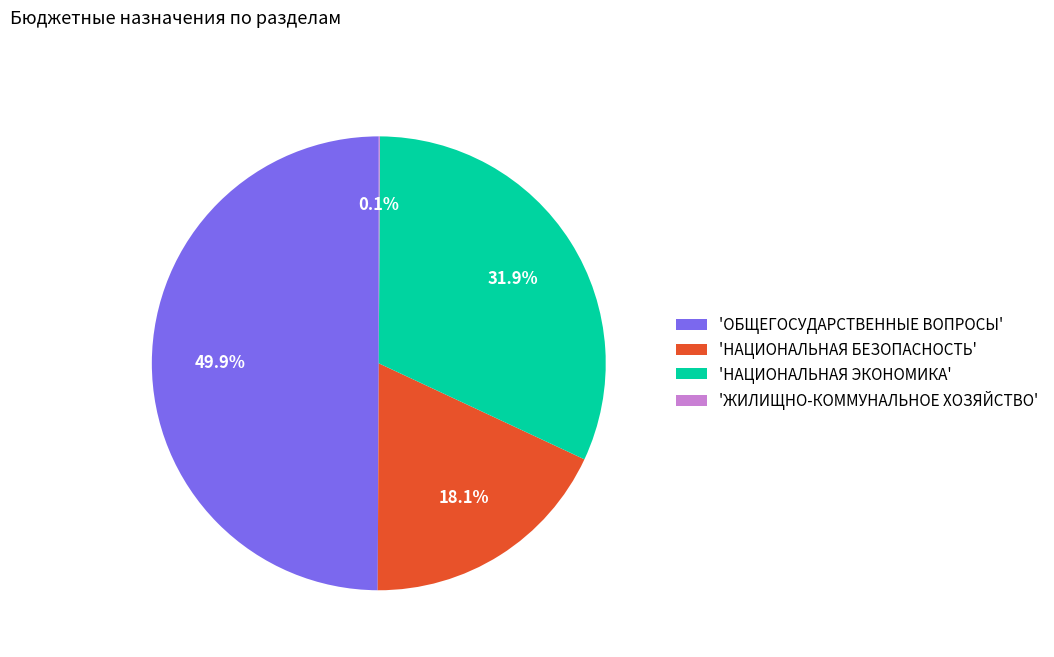

Does 'НАЦИОНАЛЬНАЯ БЕЗОПАСНОСТЬ' account for over 50% of the chart?

No